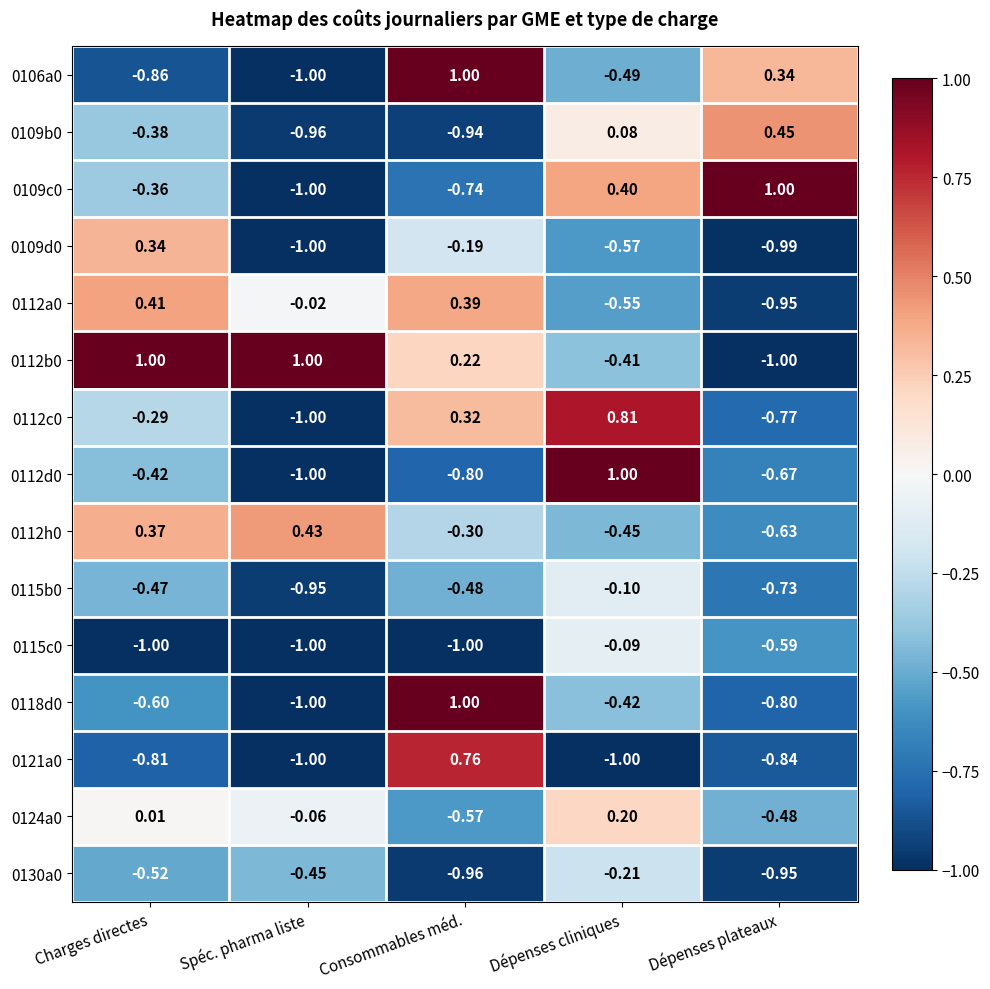

List the labels in order of 0130a0 value, smallest first.

Consommables méd., Dépenses plateaux, Charges directes, Spéc. pharma liste, Dépenses cliniques